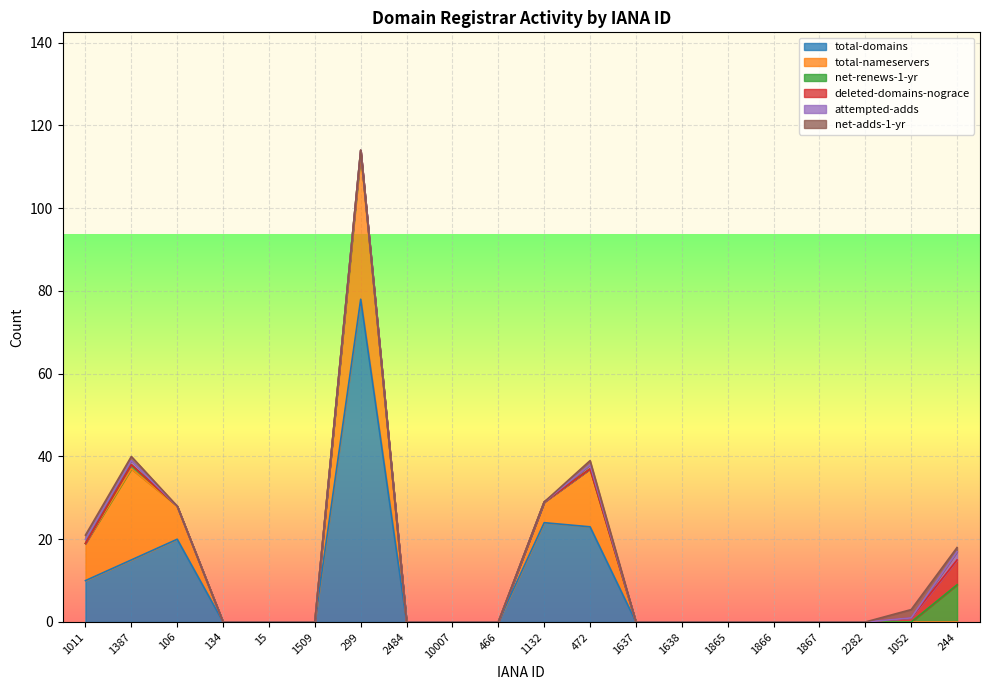

What is the greatest value displayed?

78